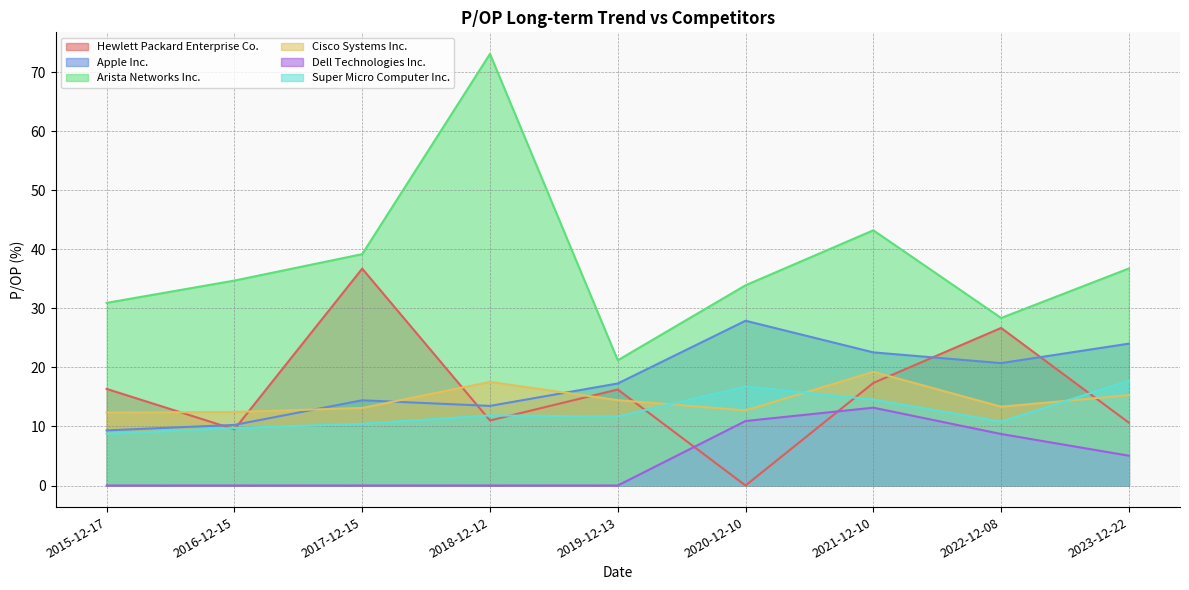

What are all the series names shown in the legend?

Hewlett Packard Enterprise Co., Apple Inc., Arista Networks Inc., Cisco Systems Inc., Dell Technologies Inc., Super Micro Computer Inc.